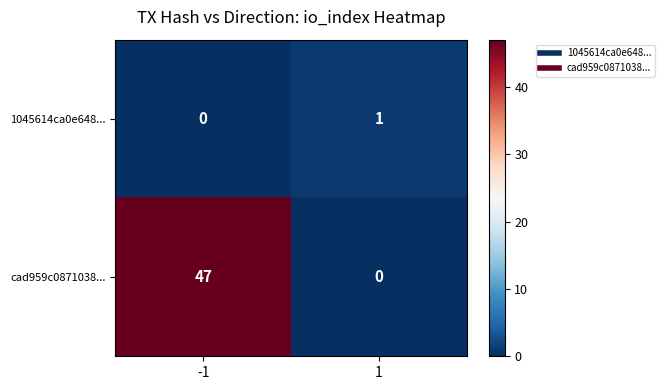

Count the number of data series in this chart.

2